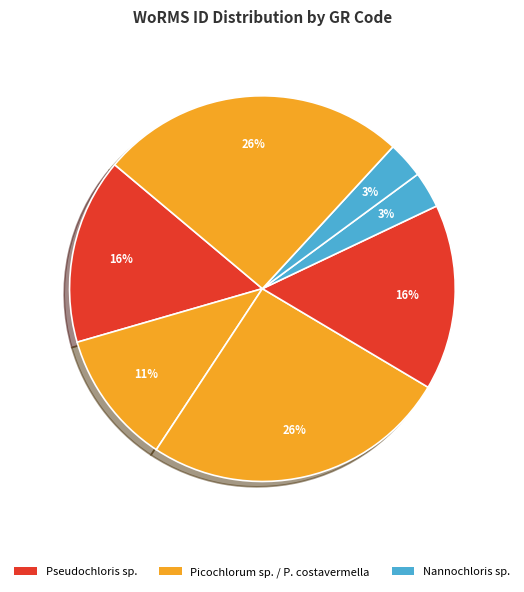

How many segments does this pie chart have?

7